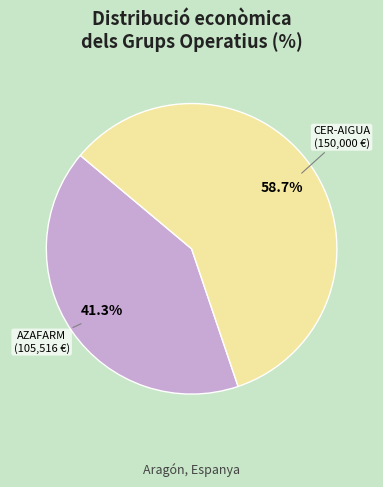

Is there a majority slice in this chart?

Yes